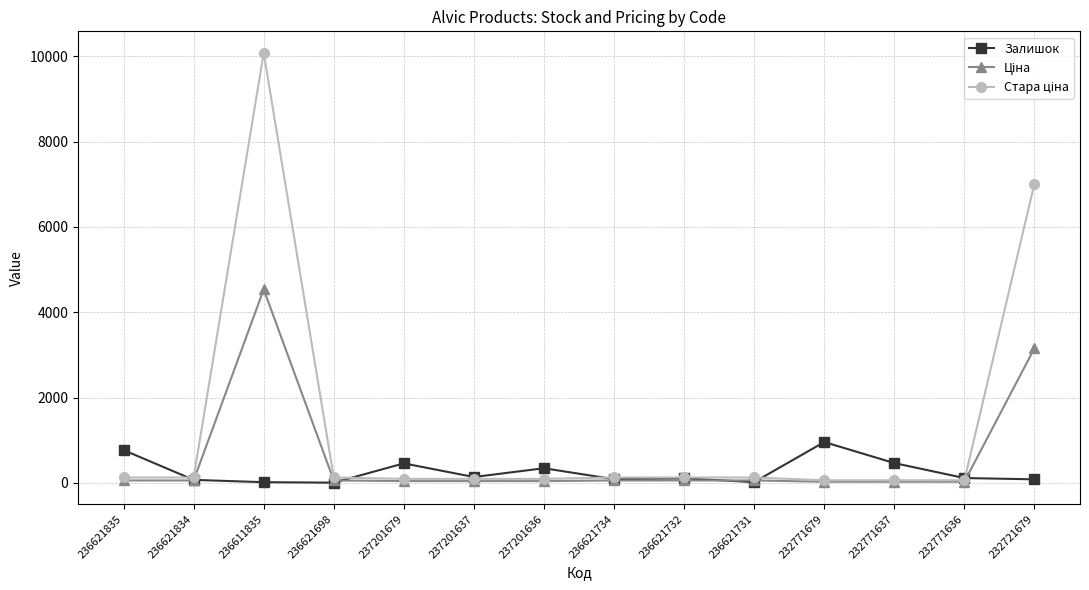

What is the greatest value displayed?

10082.5